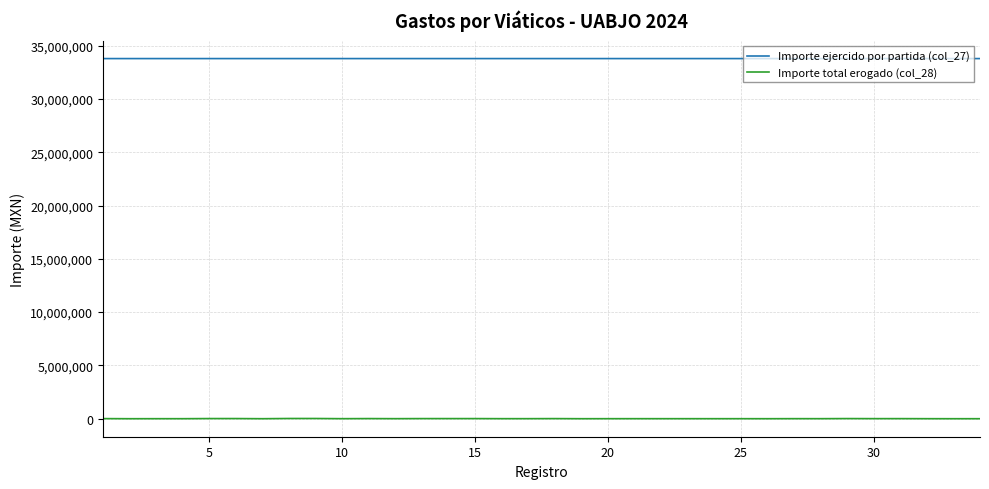

Does the chart have visible grid lines?

Yes